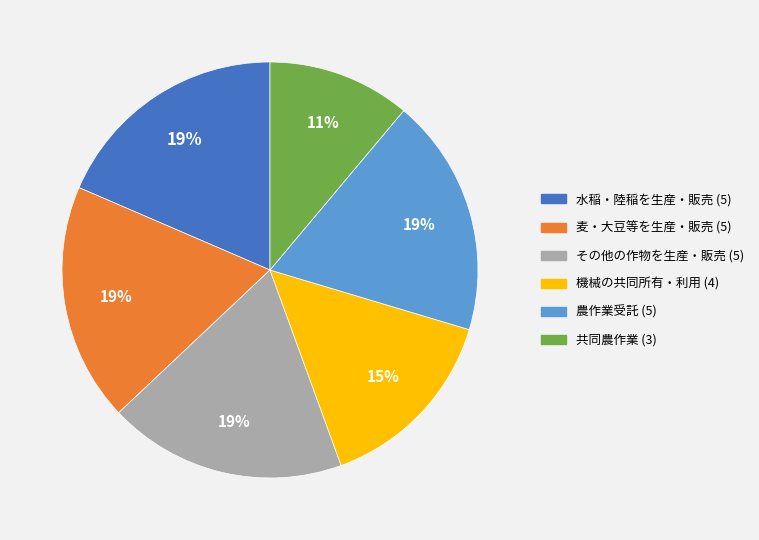

How many slices are in this pie chart?

6